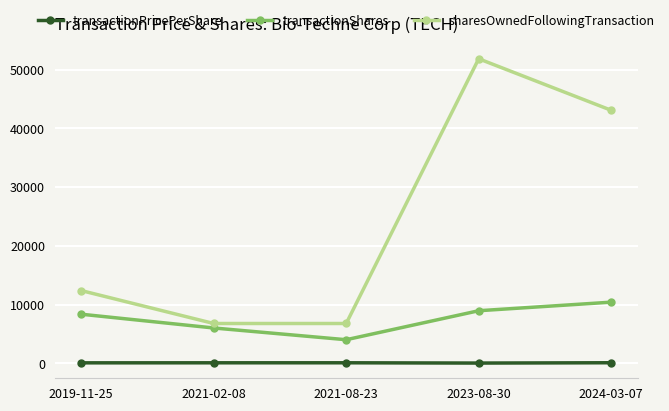

Where is sharesOwnedFollowingTransaction nearest to the value 29318?

2024-03-07